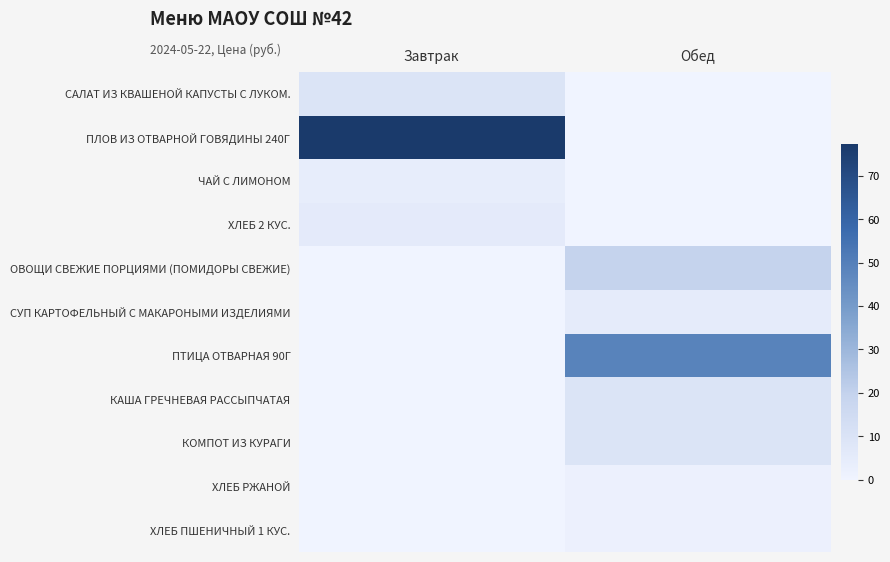

How many series are shown in this chart?

11